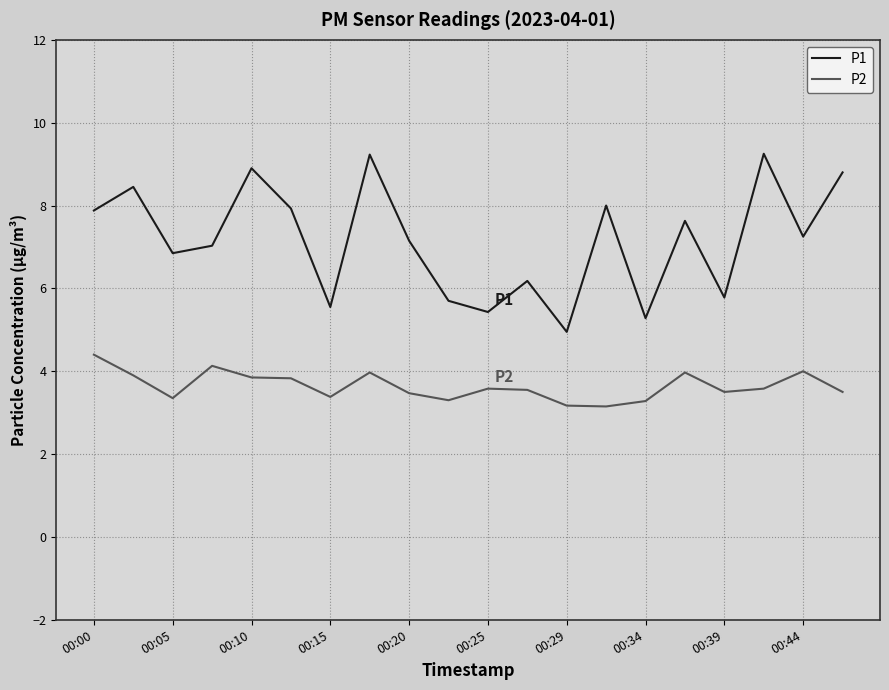

Rank the series by their average value, from lowest to highest.

P2, P1